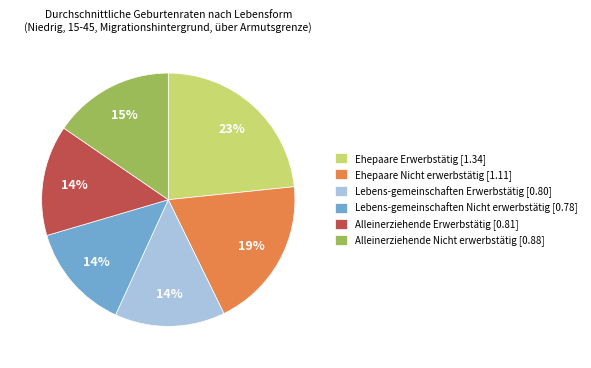

True or false: Lebens-gemeinschaften Nicht erwerbstätig accounts for 14% of the total.

True